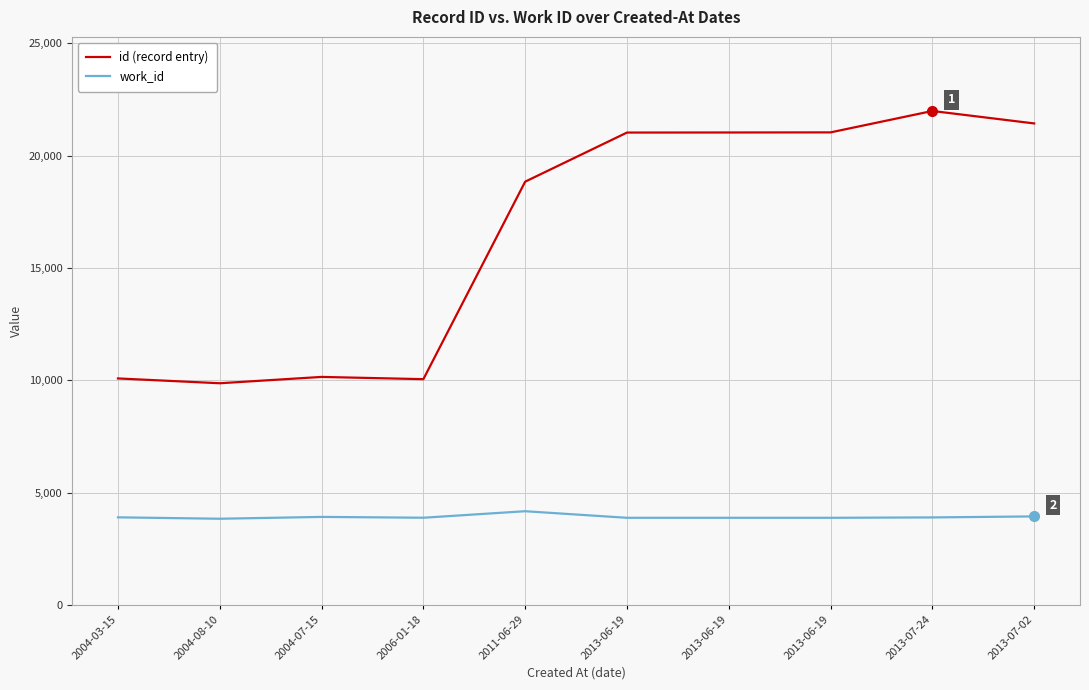

Does the chart display data point markers on the line(s)?

No